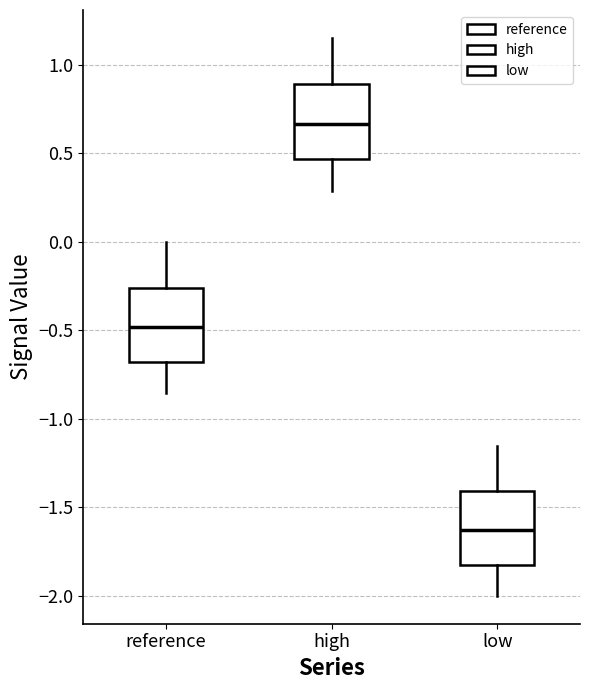

Reading left to right, transcribe this box plot: for each box, give where its median line is, the range the box spans, and where its two whiskers end, as read against the y-axis. The values are not printed on the chart, so give them approximately, as read against the axis.

reference: median -0.50, box -0.70 to -0.25, whiskers -0.85 to 0.00
high: median 0.65, box 0.45 to 0.90, whiskers 0.30 to 1.15
low: median -1.65, box -1.85 to -1.40, whiskers -2.00 to -1.15